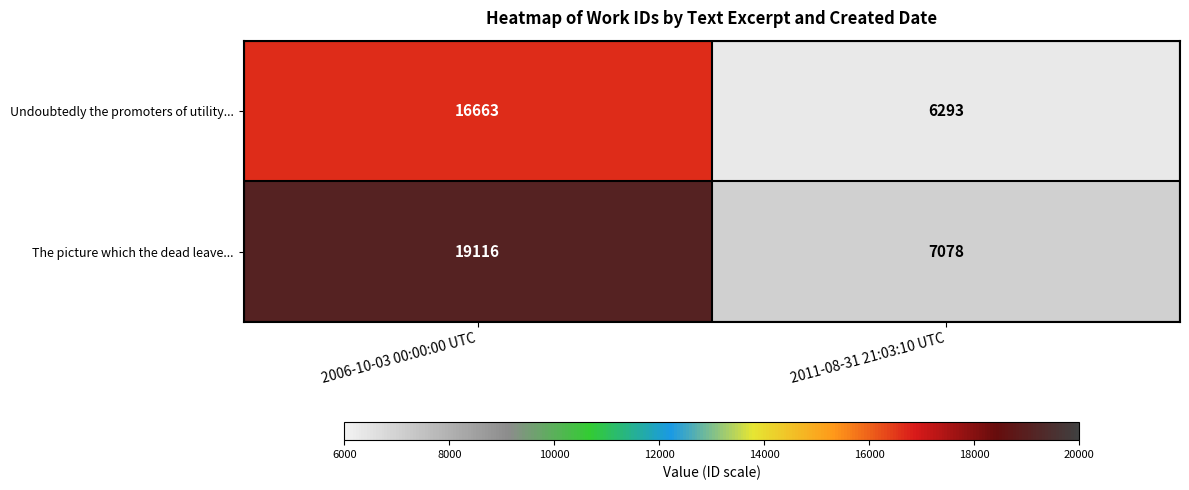

What is the total value across all series at 2006-10-03 00:00:00 UTC?

35779